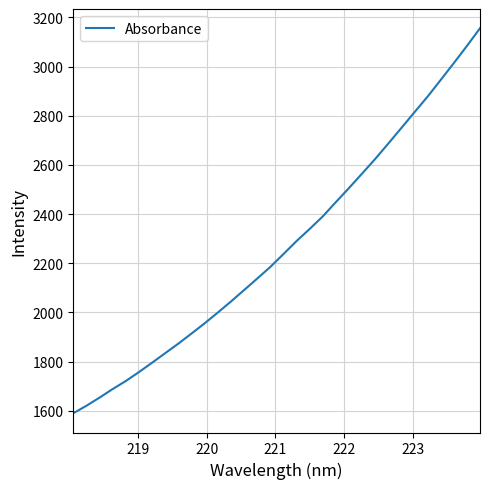

What is the greatest value displayed?

3155.9